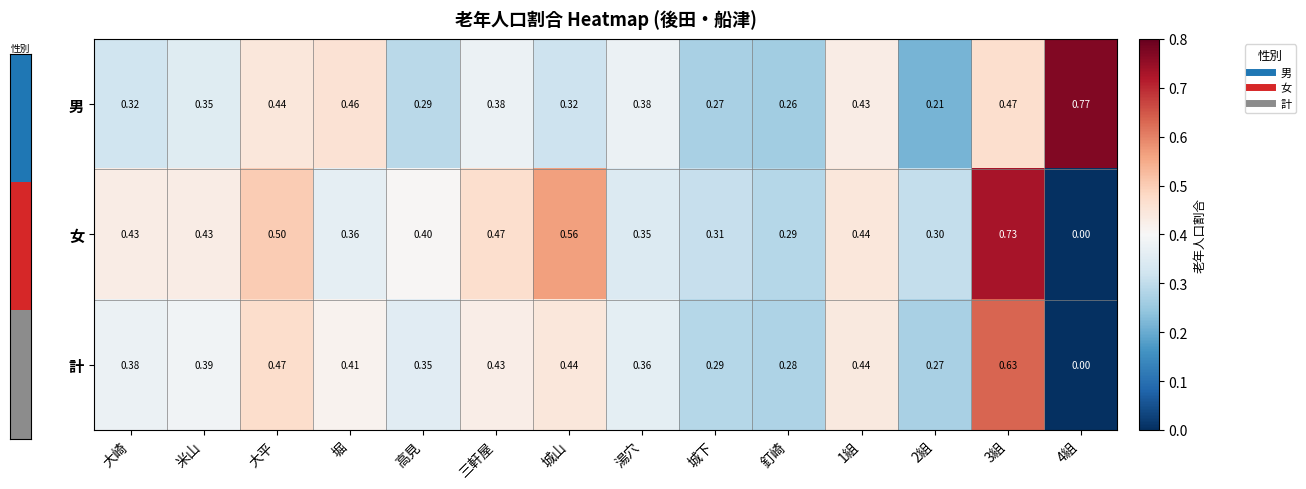

Between 大崎 and 城下, which series saw the biggest shift?

女